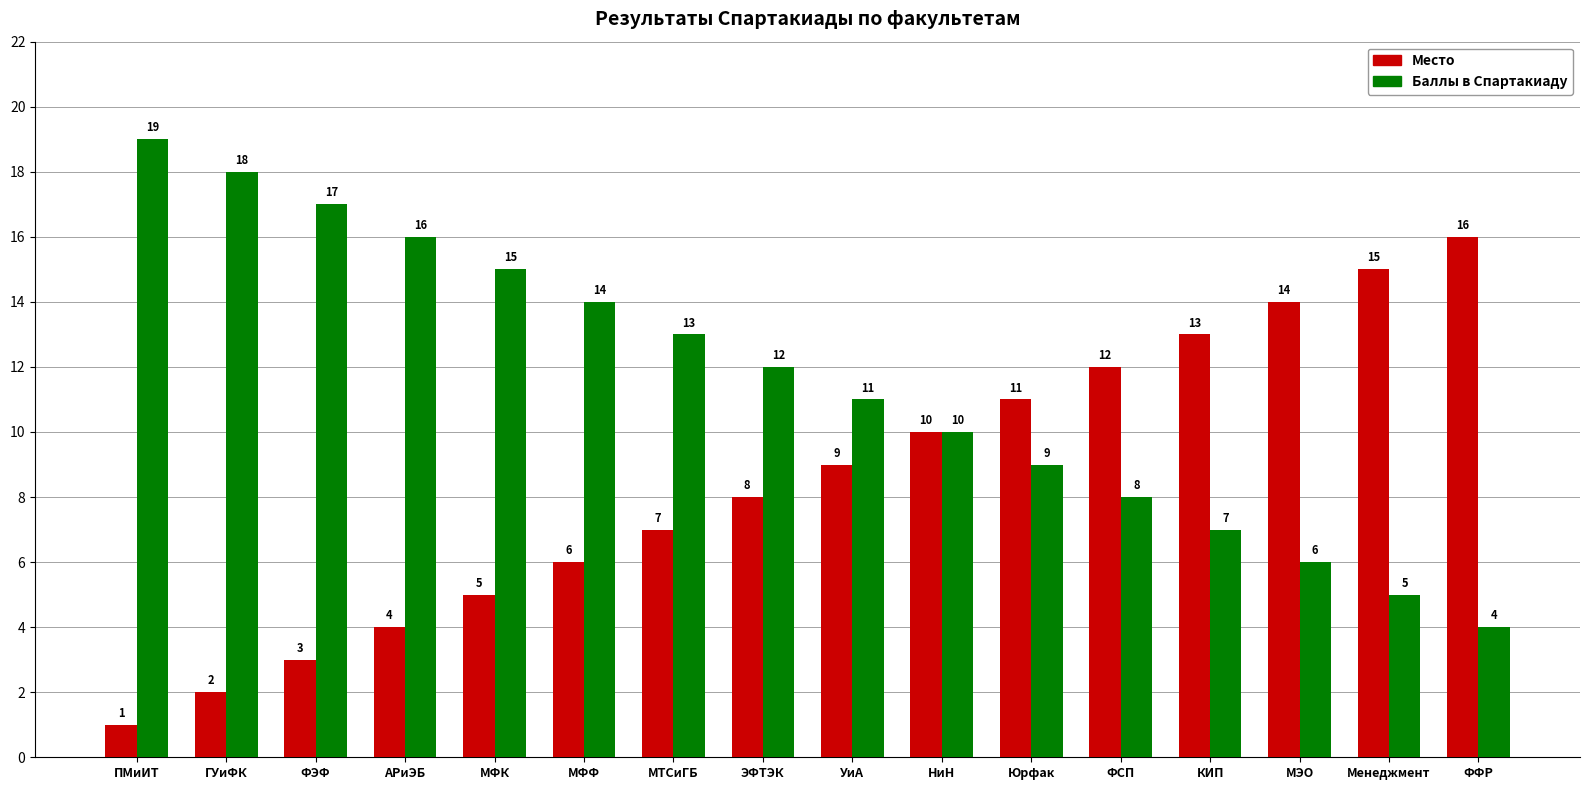

What is the minimum value shown in the chart?

1